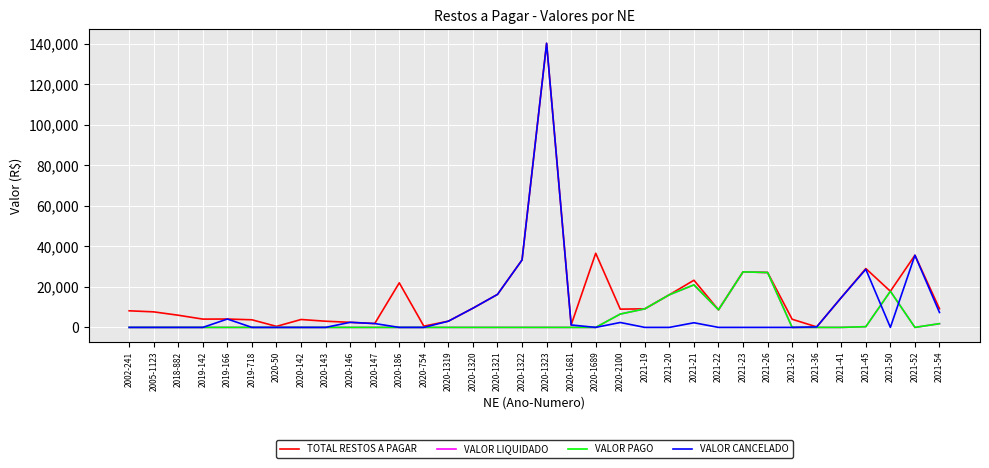

Does the chart have visible grid lines?

Yes